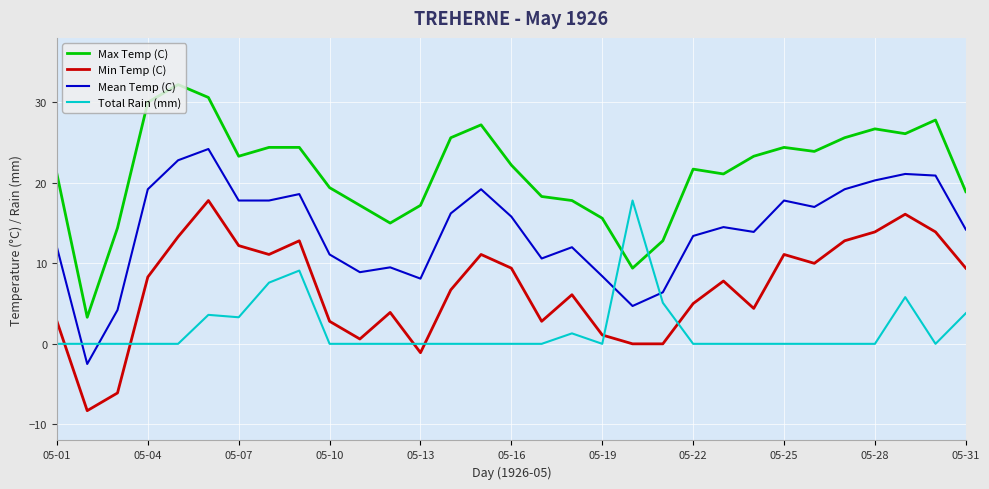

What is the maximum value for Max Temp (C)?

32.2